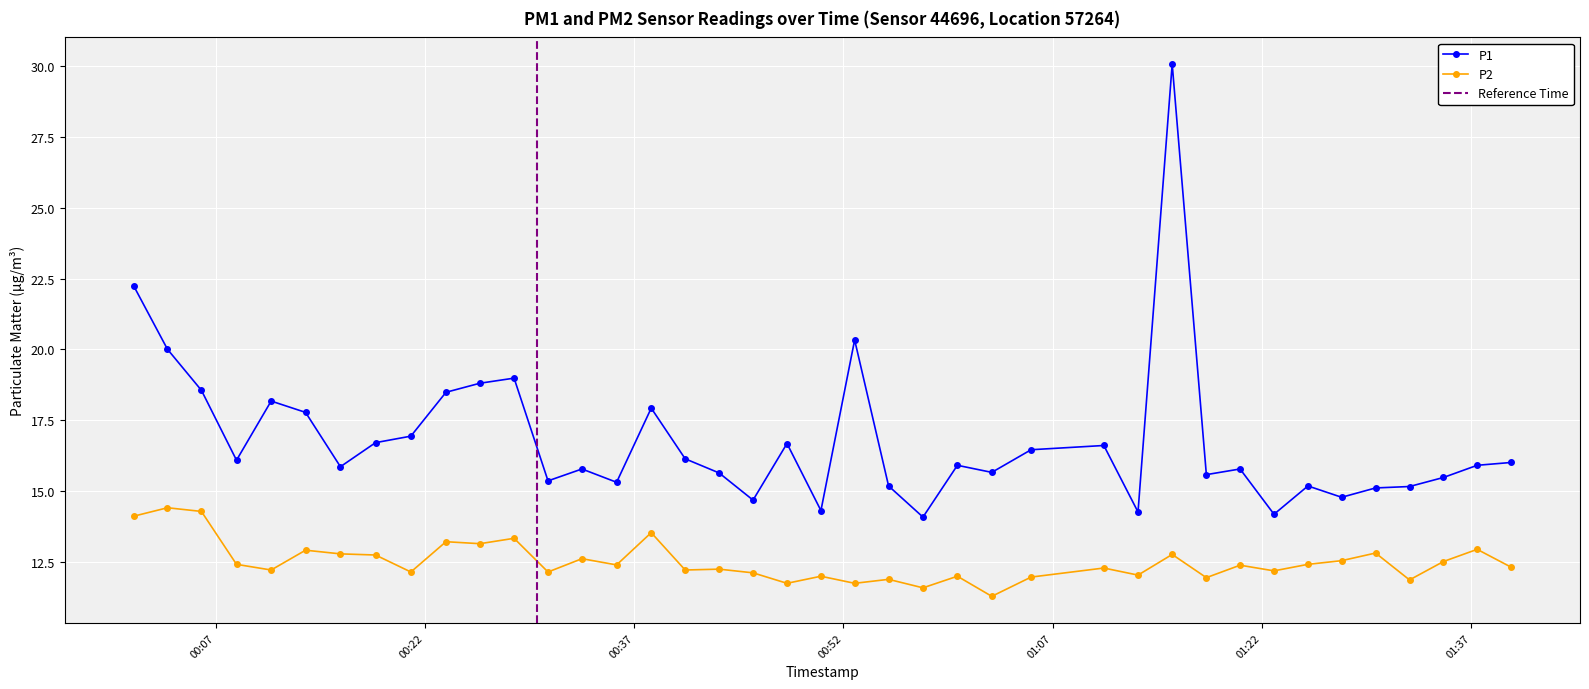

Where is the first local minimum for P2?

2023-03-21T00:10:58